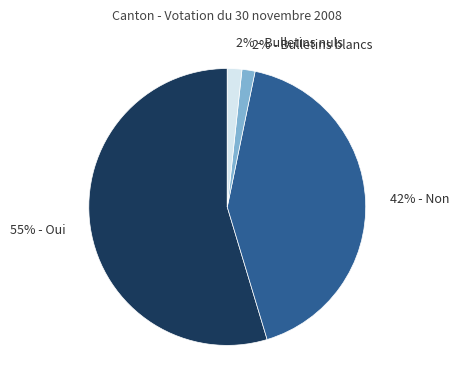

Do 55% - Oui and 2% - Bulletins nuls together represent more than half of the pie?

Yes